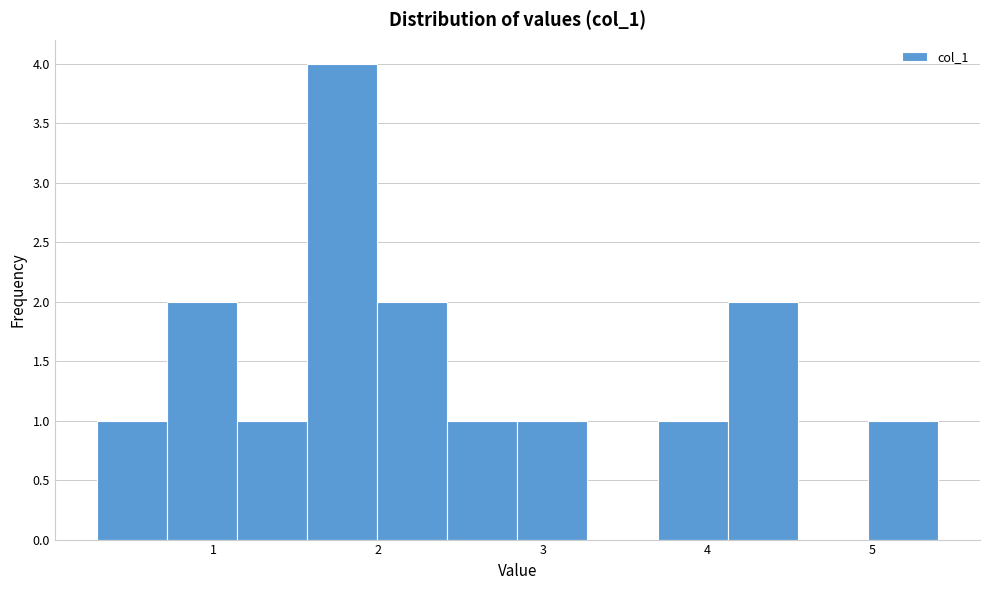

Over which range of the x-axis is the bar tallest?

1.6 to 2.0